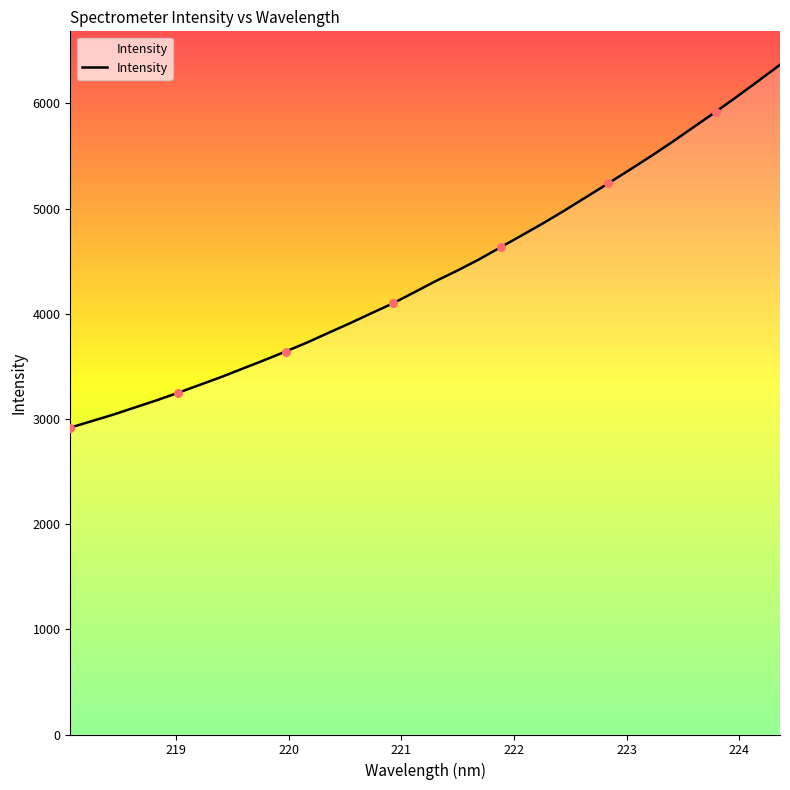

What is the difference between the maximum and minimum values?

3449.4